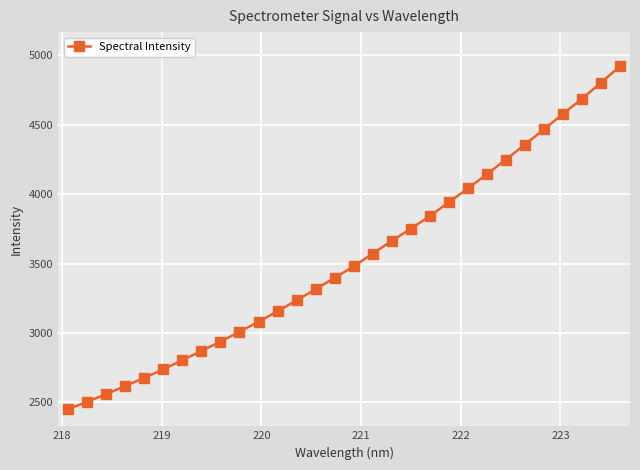

True or false: the data has more than 2 interior local peaks.

False